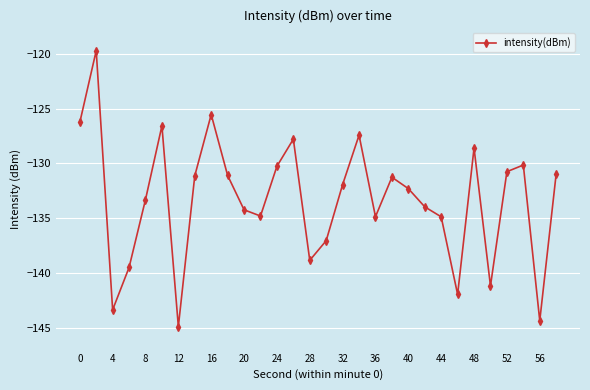

What is the sum of all values?

-3998.7